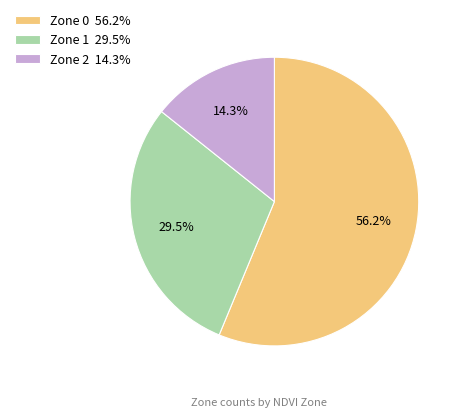

Which category has the biggest portion of the pie?

Zone 0